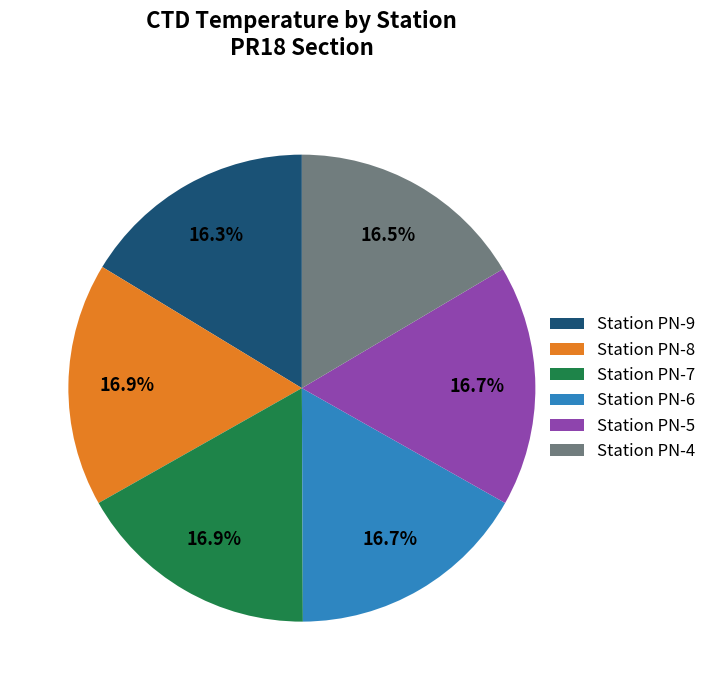

What is the ratio of the value at Station PN-4 to the value at Station PN-7?

1.0